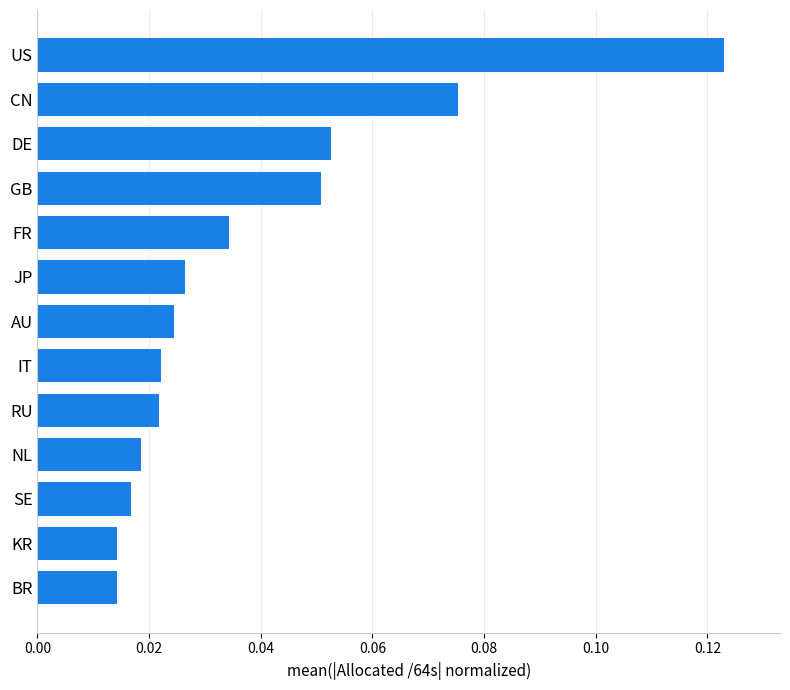

Between US and JP, which is larger?

US